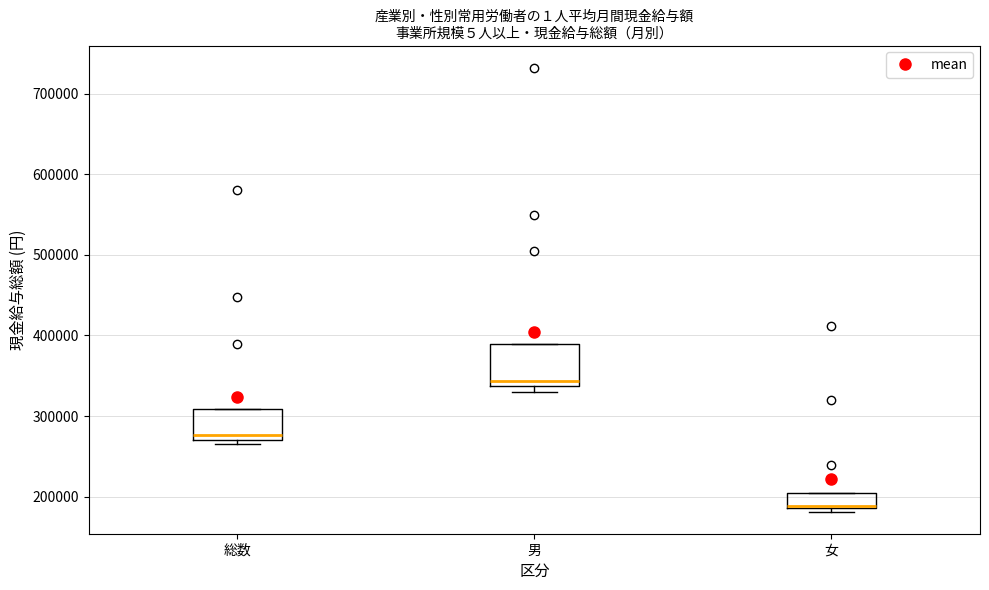

Which box's median line is the lowest?

女